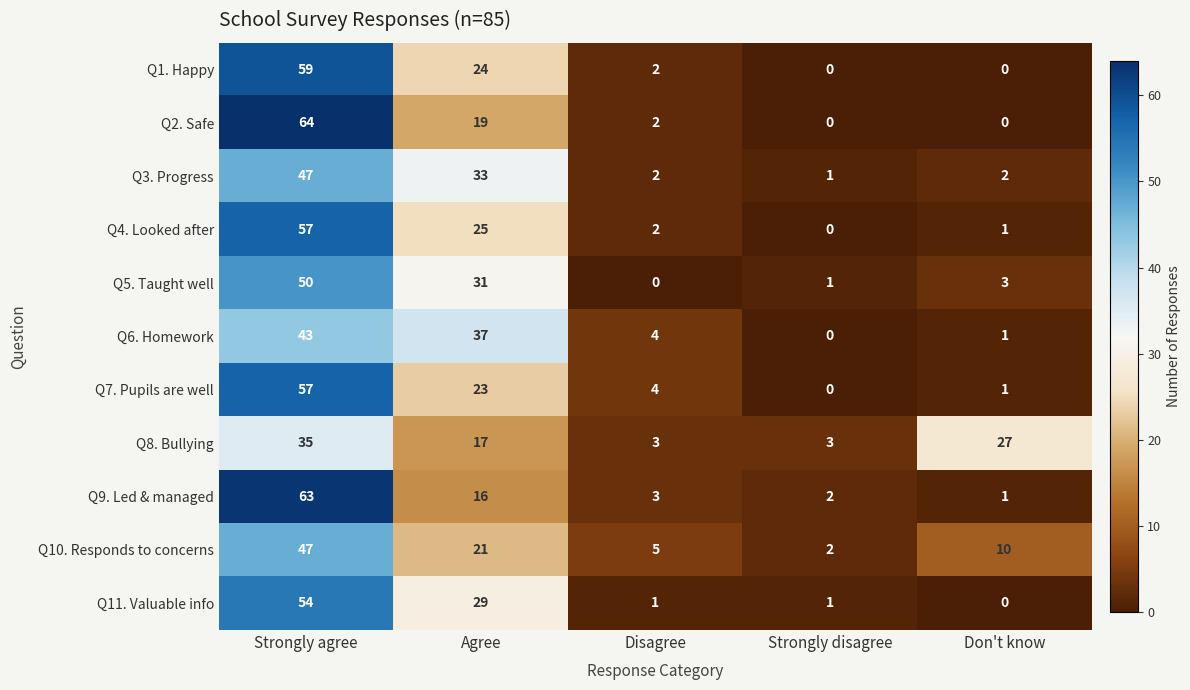

The value of Q2. Safe at Strongly disagree is -19. True or false?

False